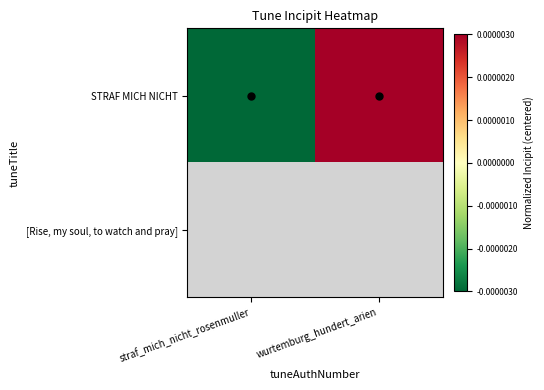

How many data points in STRAF MICH NICHT are above 0?

1